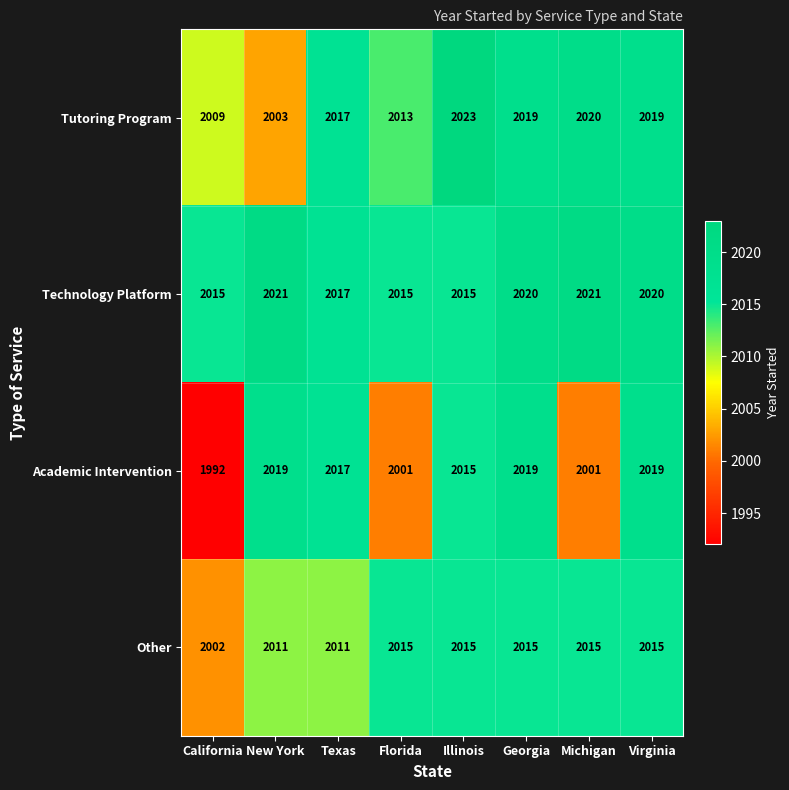

The value of Other at Texas is 3334. True or false?

False